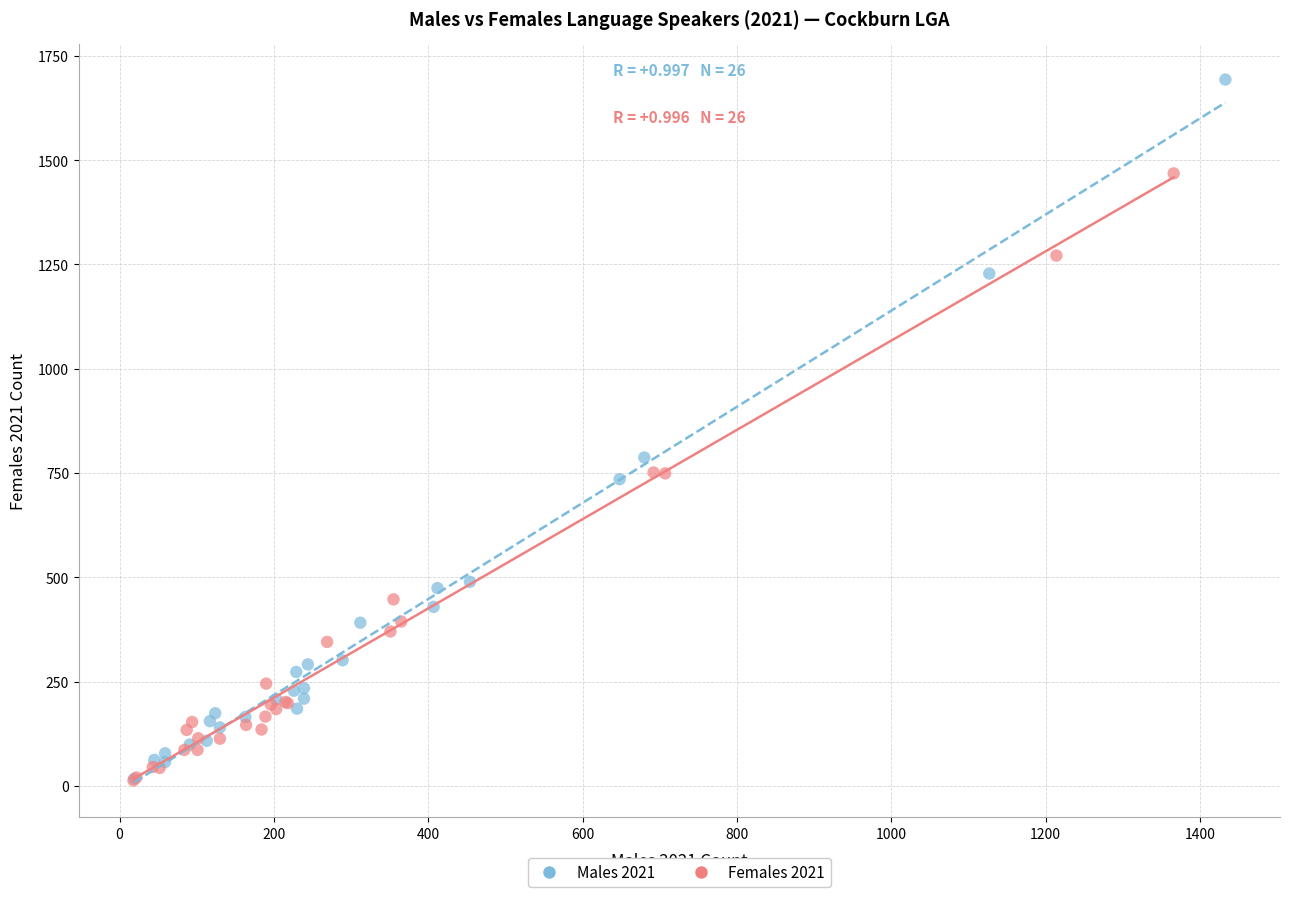

Which series has the widest spread of Y values?

Males 2021